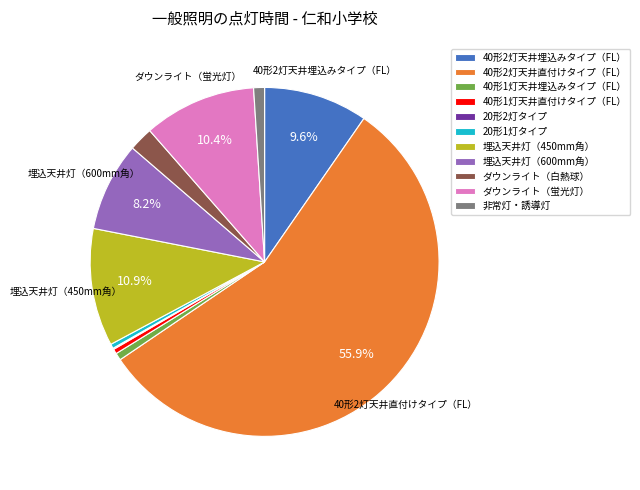

What is the largest slice in the pie chart?

40形2灯天井直付けタイプ（FL）